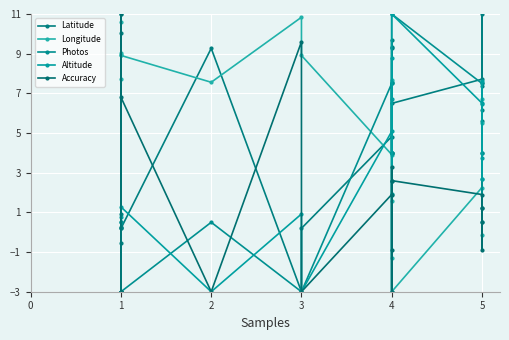

Where is Longitude nearest to the value 4?

4